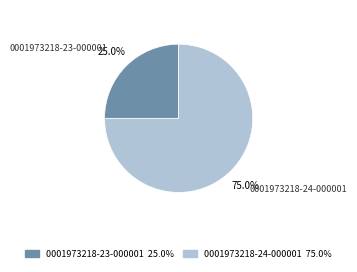

Which has a higher value, 0001973218-23-000001 or 0001973218-24-000001?

0001973218-24-000001